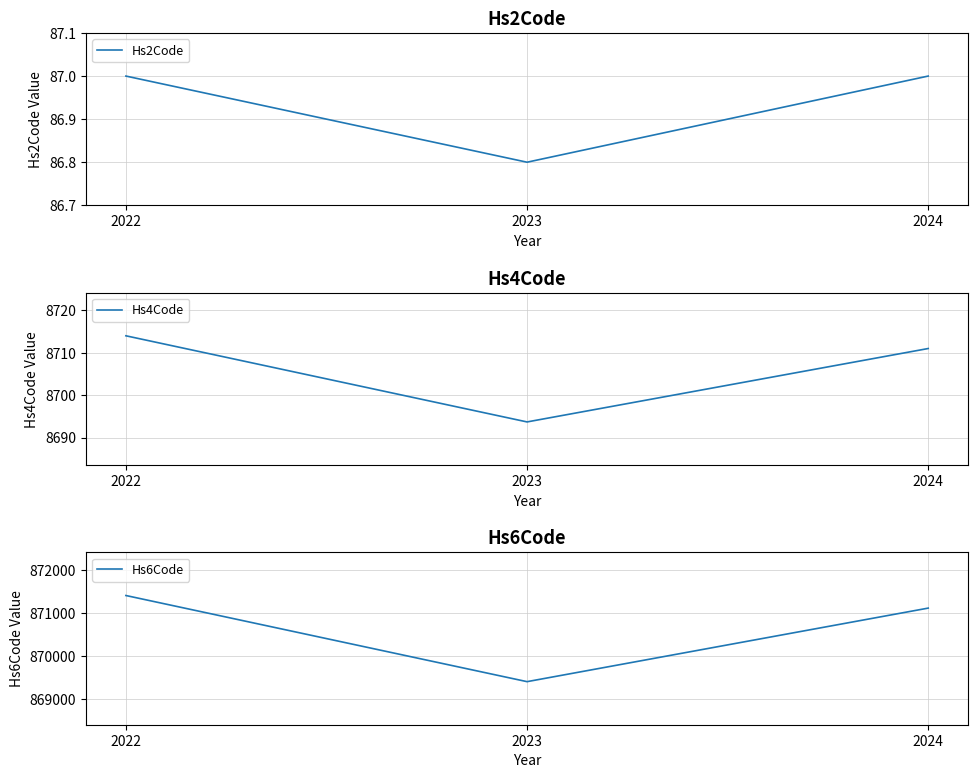

Between 2023 and 2024, which series saw the biggest shift?

Hs6Code